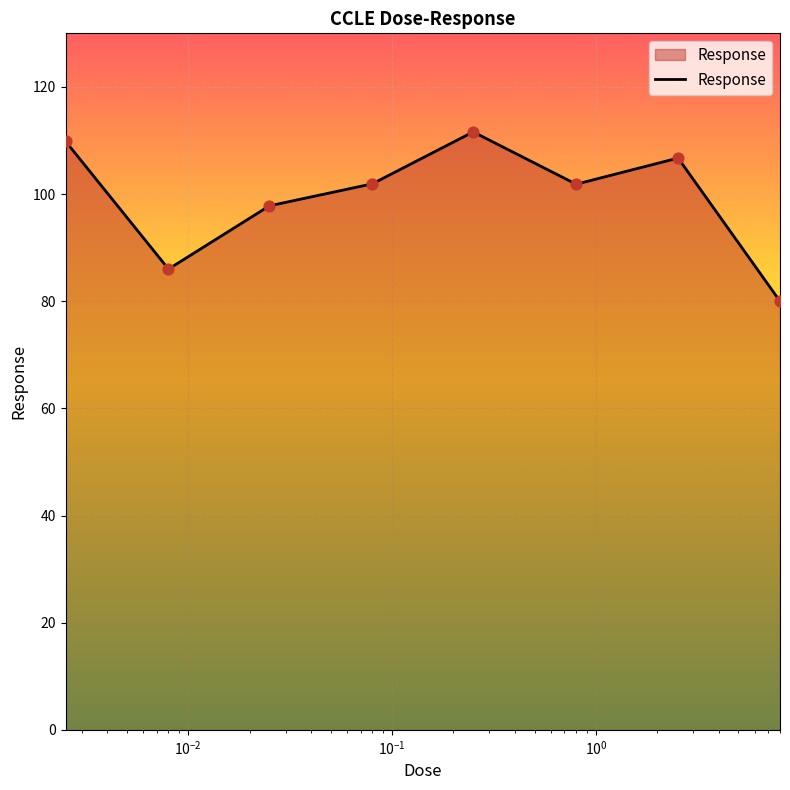

How many interior local valleys (lower than both neighbors) does the data have?

2